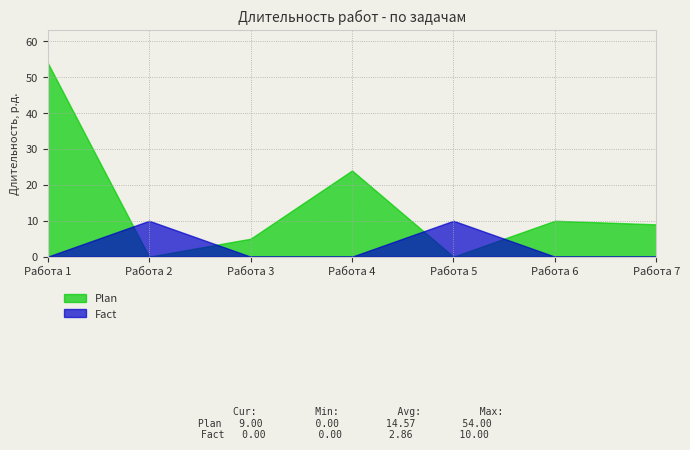

What is the difference between the highest and lowest values at Работа 6?

10